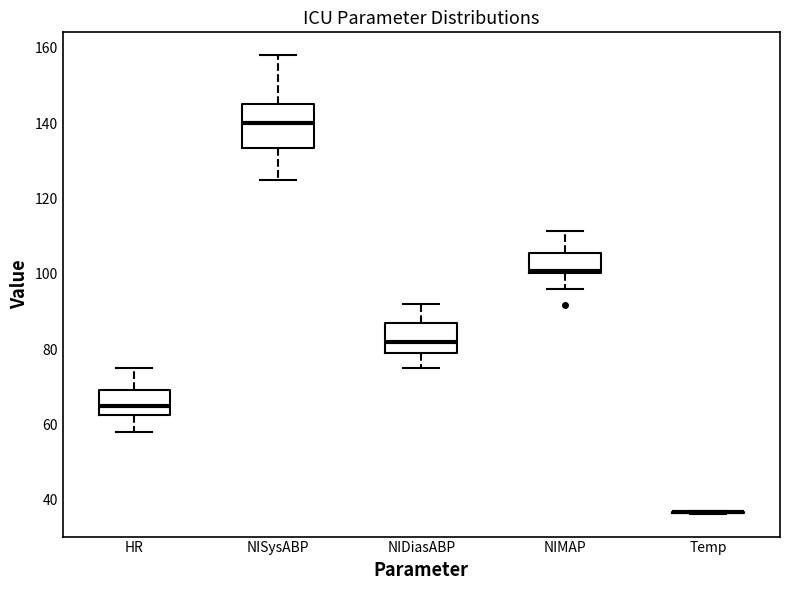

Reading left to right, transcribe this box plot: for each box, give where its median line is, the range the box spans, and where its two whiskers end, as read against the y-axis. The values are not printed on the chart, so give them approximately, as read against the axis.

HR: median 66, box 62 to 70, whiskers 58 to 76
NISysABP: median 140, box 134 to 146, whiskers 126 to 158
NIDiasABP: median 82, box 80 to 88, whiskers 76 to 92
NIMAP: median 100, box 100 to 106, whiskers 96 to 112
Temp: box collapsed to a line at 36, whiskers 36 to 38